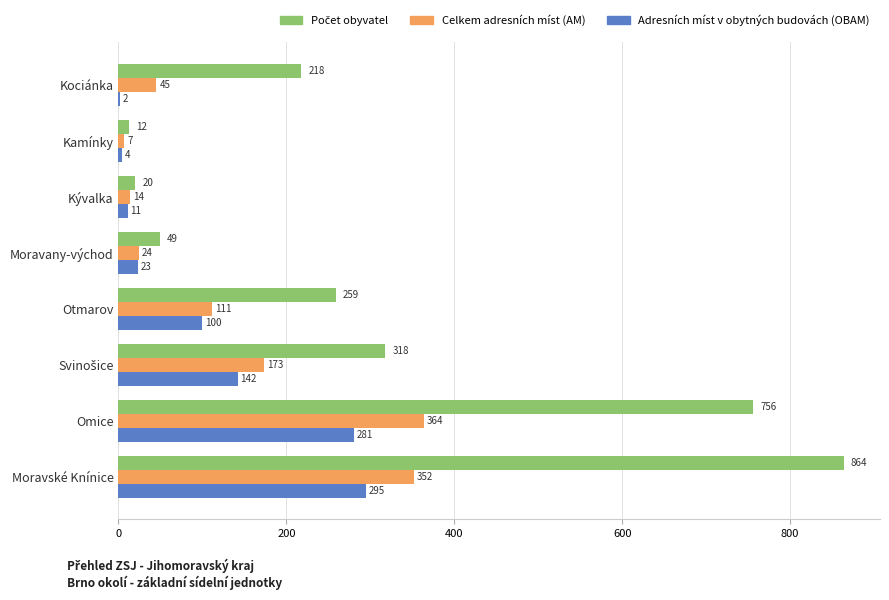

The value of Celkem adresních míst (AM) at Moravské Knínice is 352. True or false?

True